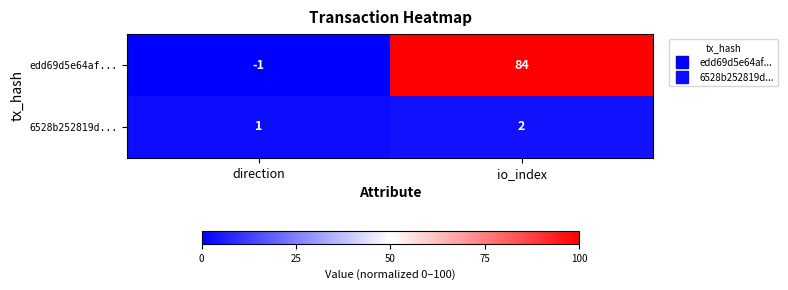

At which category does the chart reach its minimum across all series?

direction